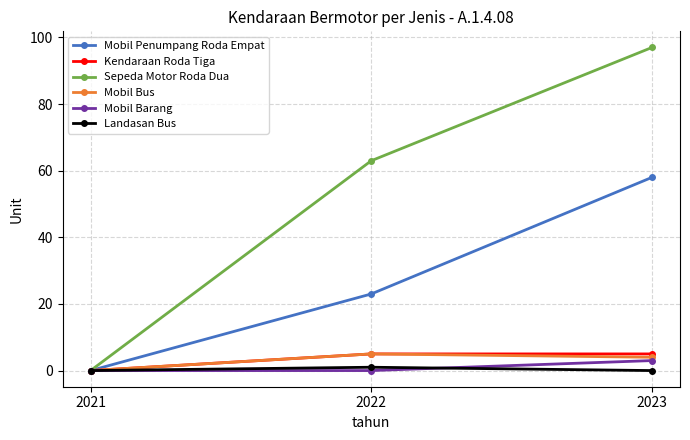

What is the greatest value displayed?

97